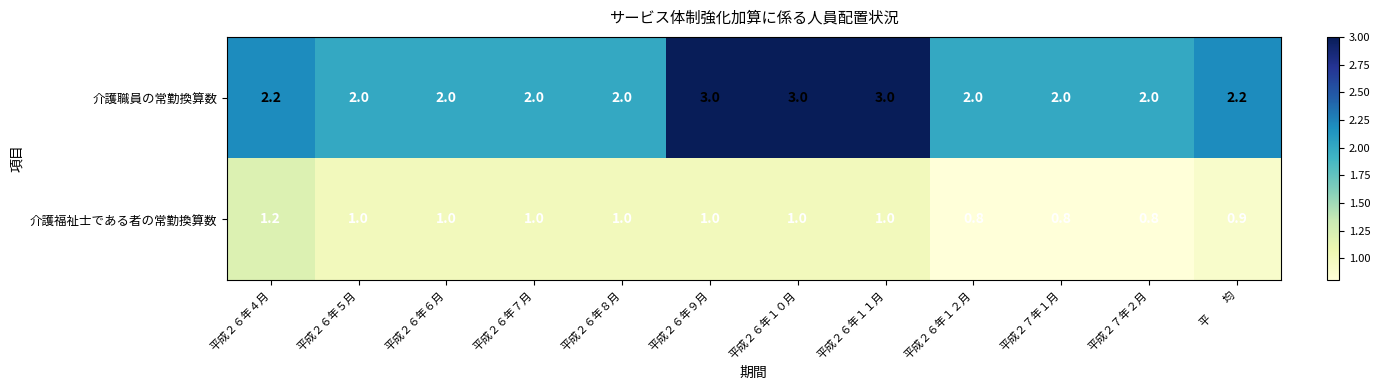

Reading left to right, list all the values displayed in this chart.

介護職員の常勤換算数: 2.2	2.0	2.0	2.0	2.0	3.0	3.0	3.0	2.0	2.0	2.0	2.2
介護福祉士である者の常勤換算数: 1.2	1.0	1.0	1.0	1.0	1.0	1.0	1.0	0.8	0.8	0.8	0.9